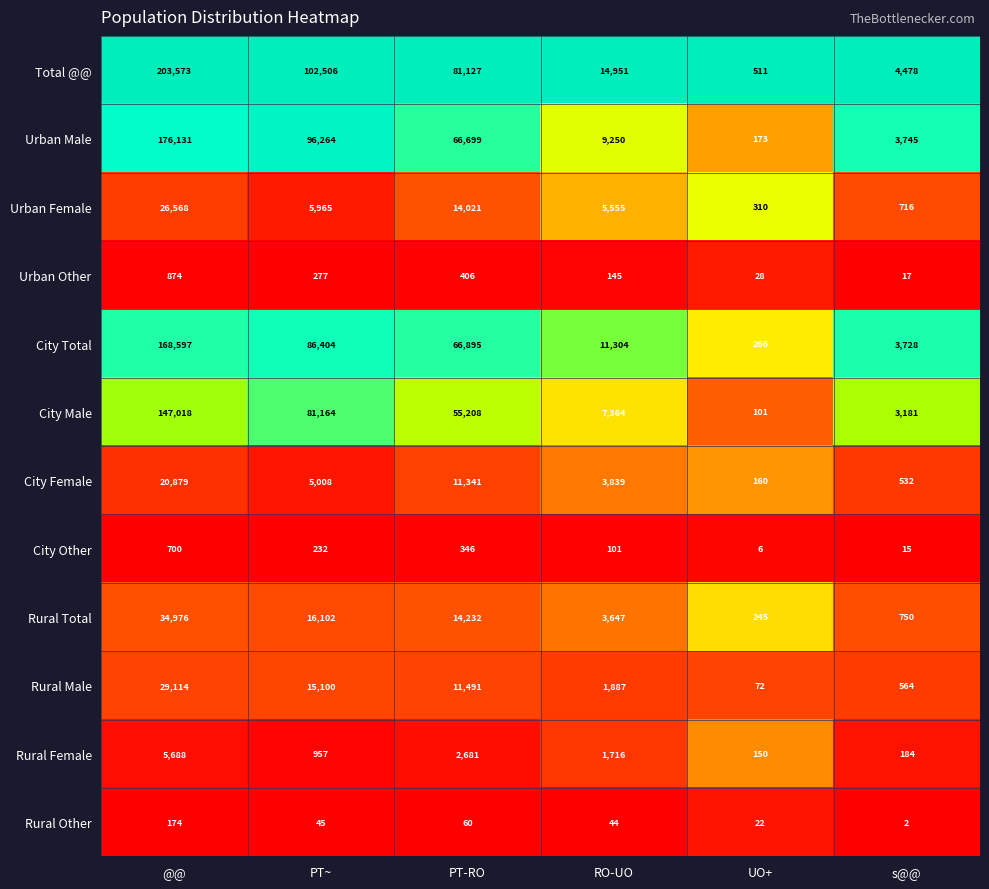

Which series changed the most between UO+ and s@@?

Total @@